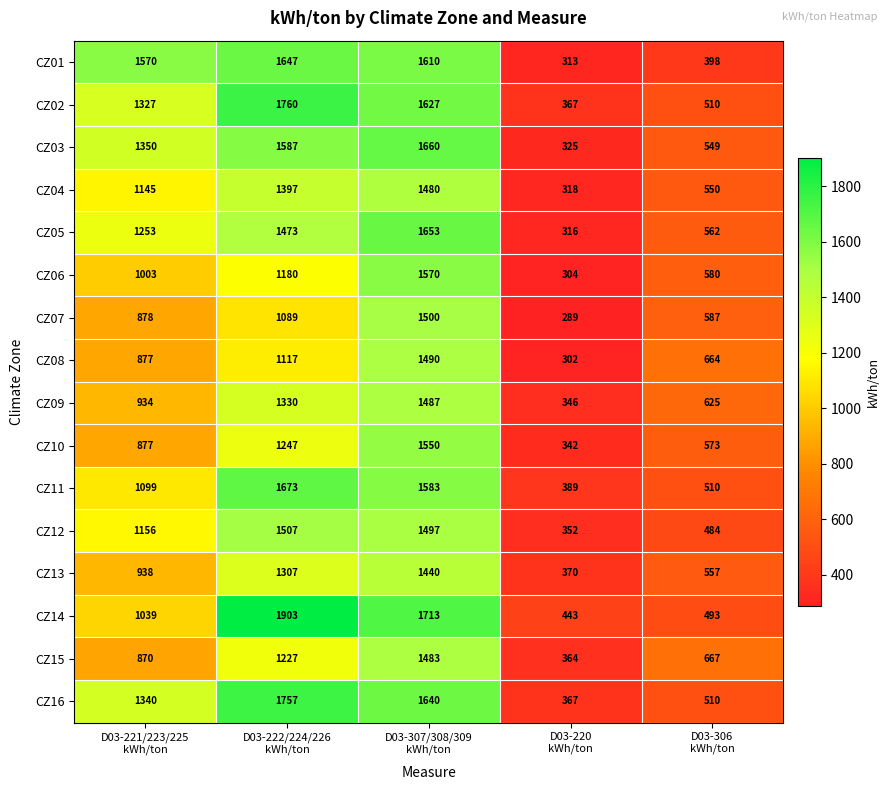

Which series has the largest total across all categories?

CZ16